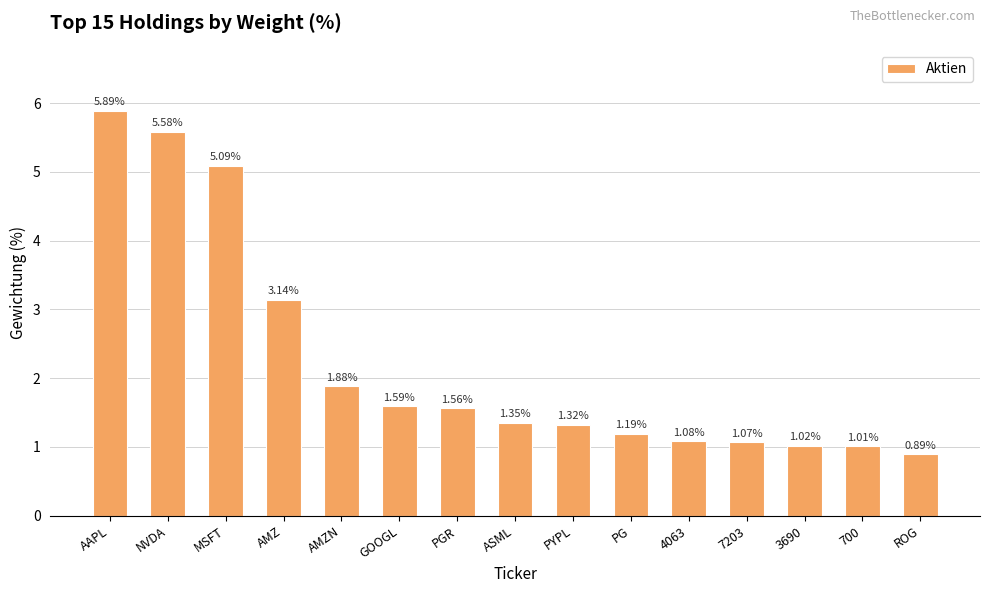

Which category has the highest value across all series?

AAPL